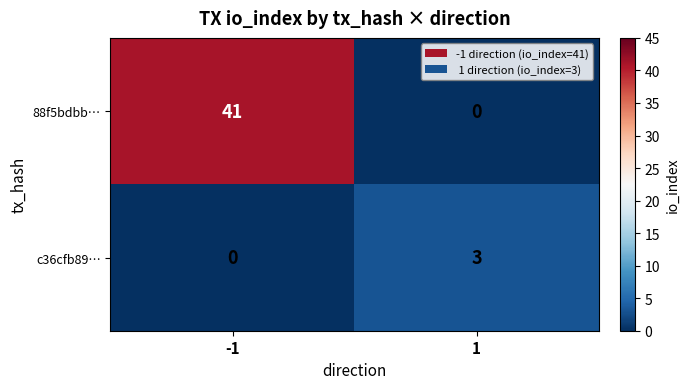

Reading left to right, list all the values displayed in this chart.

88f5bdbb…: -1=41	1=0
c36cfb89…: -1=0	1=3